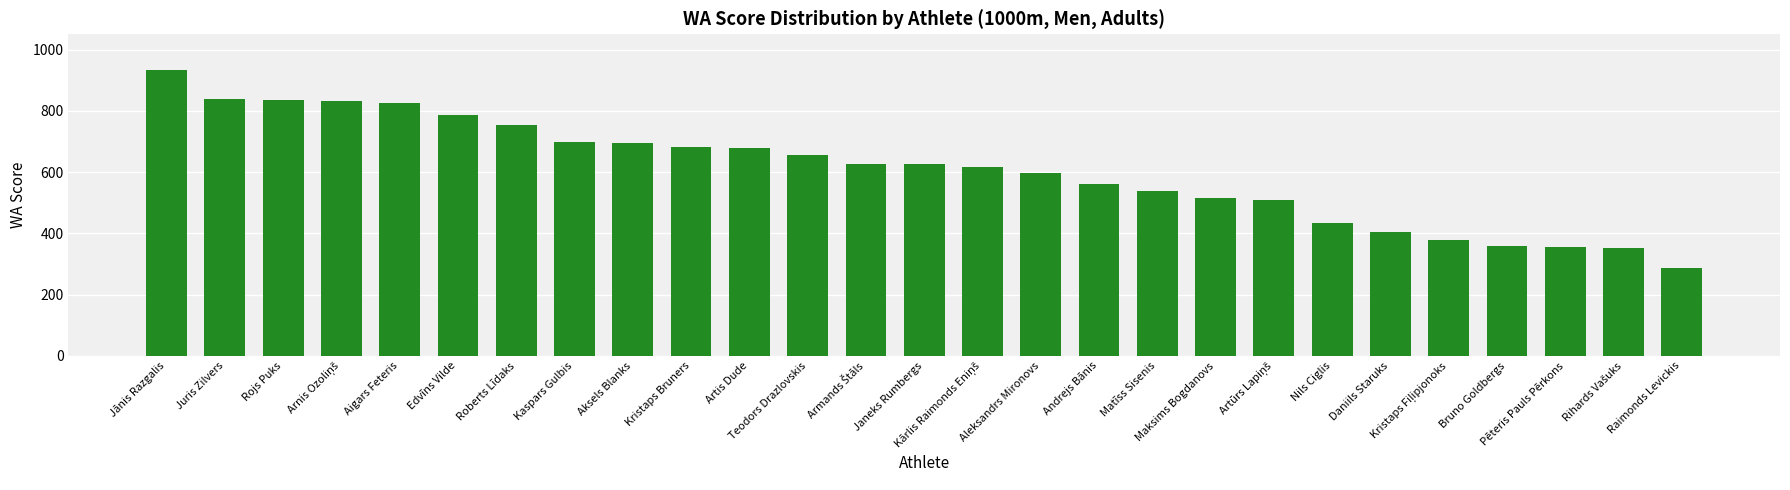

What is the value of the 10th bar from the left?

681